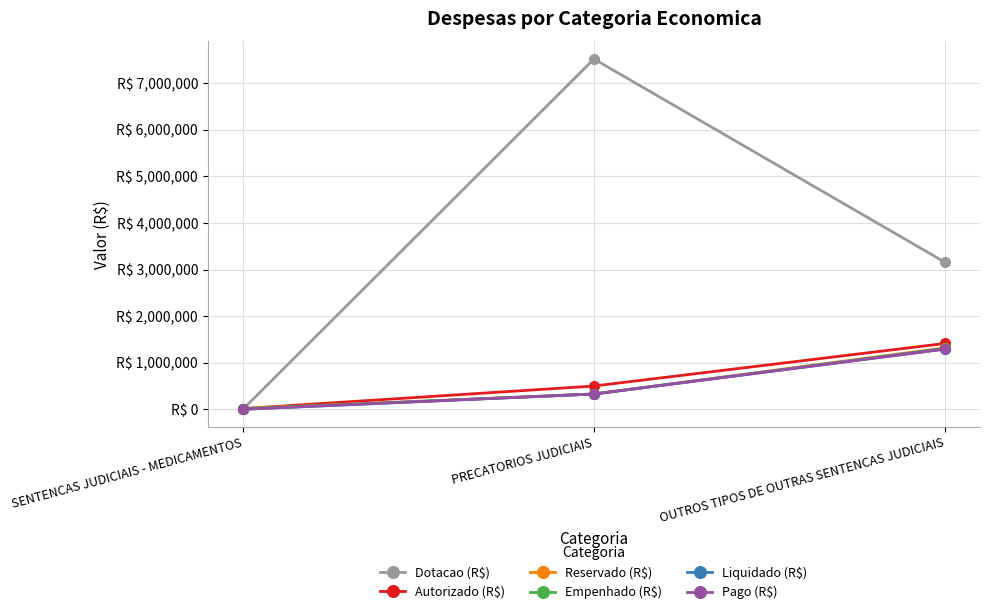

What are all the series names shown in the legend?

Dotacao (R$), Autorizado (R$), Reservado (R$), Empenhado (R$), Liquidado (R$), Pago (R$)